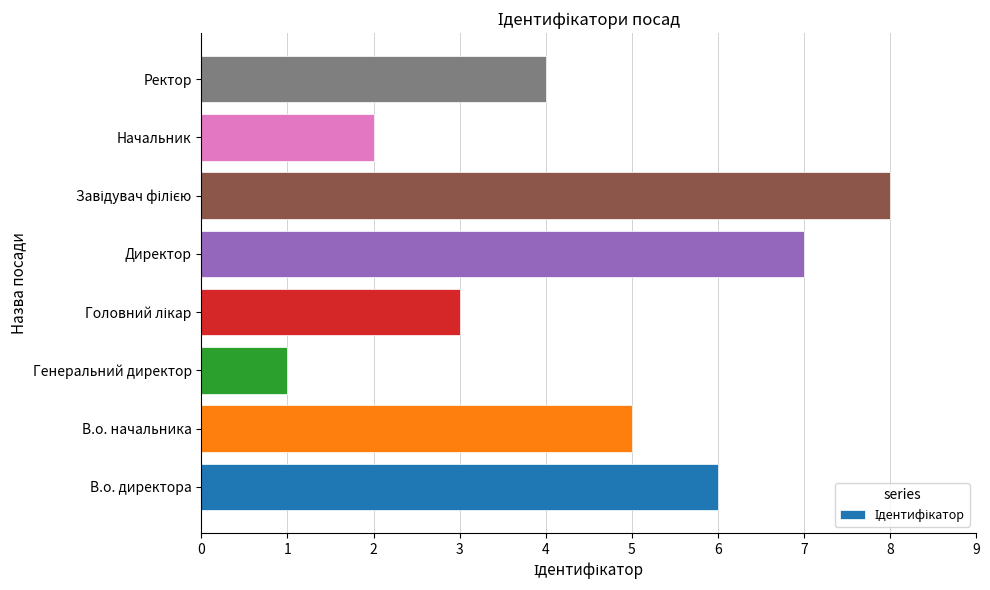

At which label is the value closest to 4?

Ректор